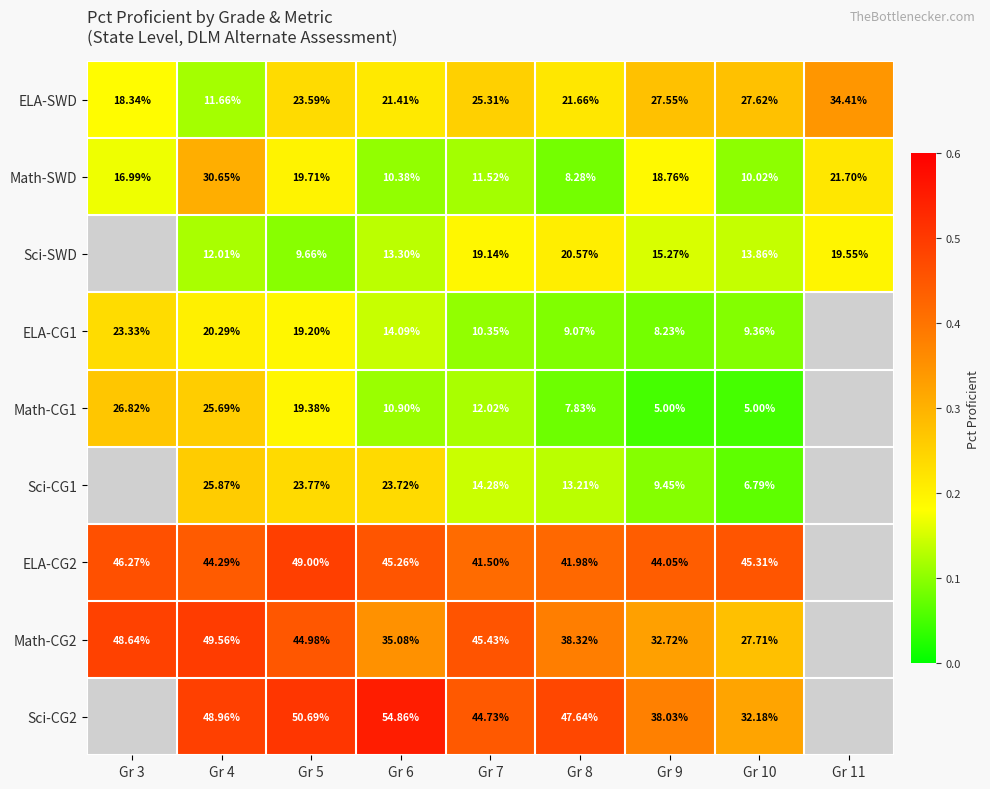

Is the value of ELA-CG2 at Gr 7 greater than the value of Math-CG2 at Gr 8?

Yes